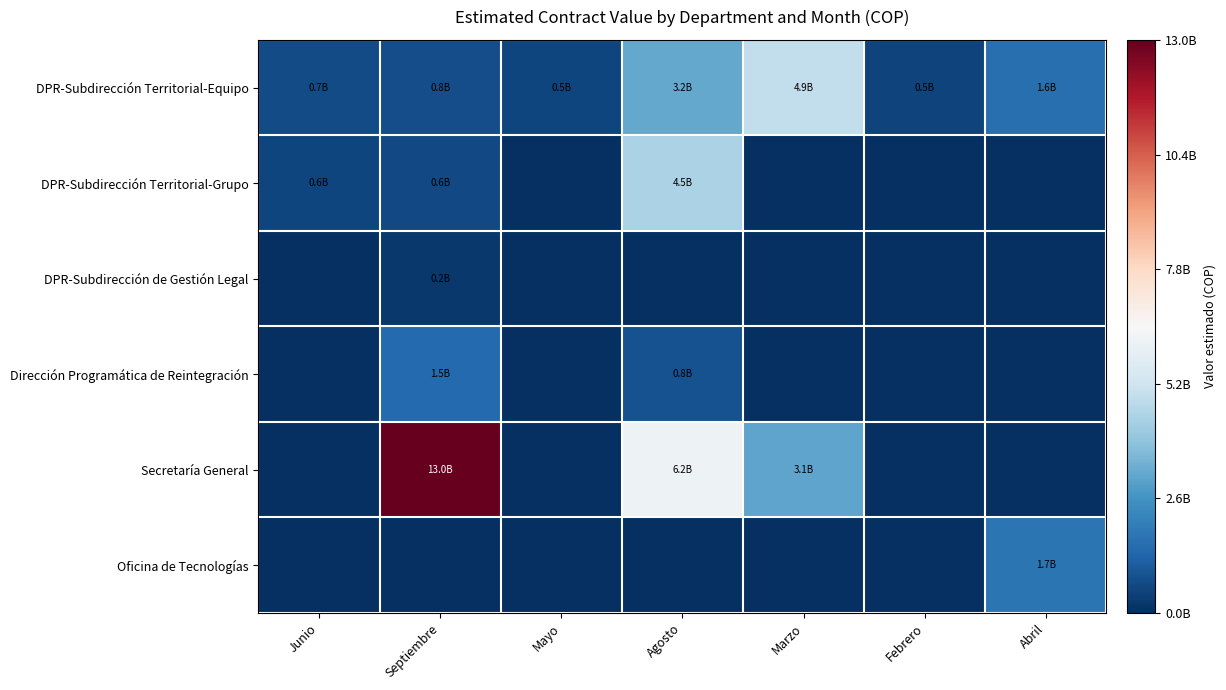

Reading left to right, list all the values displayed in this chart.

DPR-Subdirección Territorial-Equipo: Junio=667308836	Septiembre=750000000	Mayo=530000000	Agosto=3200000000	Marzo=4901250000	Febrero=482131187	Abril=1600000000
DPR-Subdirección Territorial-Grupo: Junio=559119960	Septiembre=635159288	Mayo=0	Agosto=4452567490	Marzo=0	Febrero=0	Abril=0
DPR-Subdirección de Gestión Legal: Junio=0	Septiembre=238762790	Mayo=0	Agosto=0	Marzo=0	Febrero=0	Abril=0
Dirección Programática de Reintegración: Junio=0	Septiembre=1450247103	Mayo=0	Agosto=830000000	Marzo=0	Febrero=0	Abril=0
Secretaría General: Junio=0	Septiembre=13012752610	Mayo=0	Agosto=6172217489	Marzo=3072246668	Febrero=0	Abril=0
Oficina de Tecnologías: Junio=0	Septiembre=0	Mayo=0	Agosto=0	Marzo=0	Febrero=0	Abril=1741498993